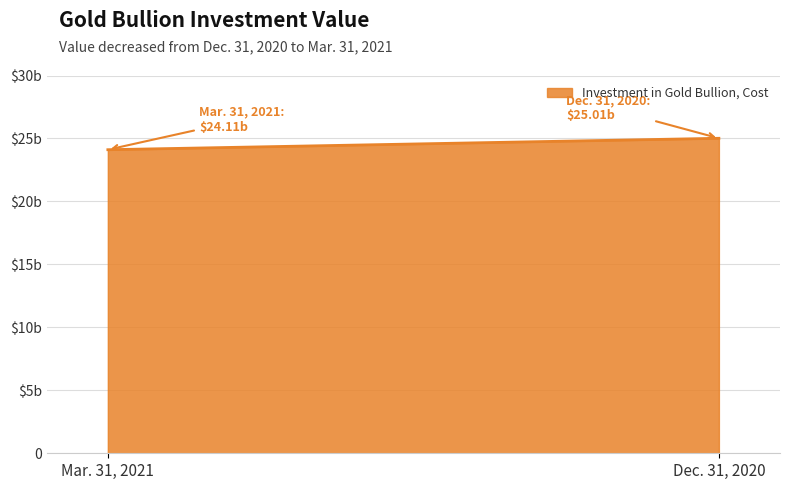

Rank the categories by value from highest to lowest.

Dec. 31, 2020, Mar. 31, 2021